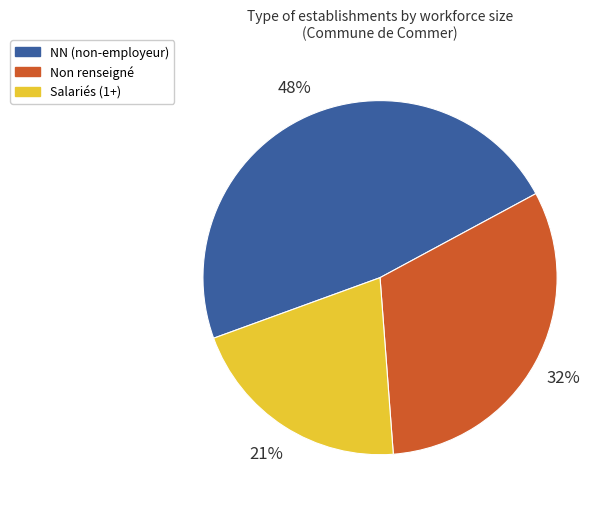

Is there a majority slice in this chart?

No